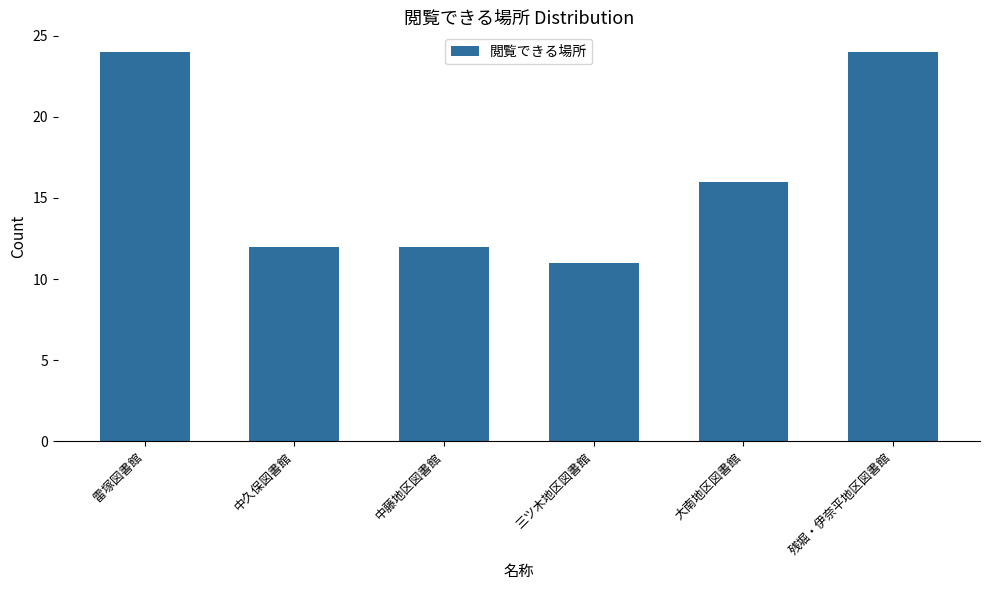

What is the difference between the maximum and second lowest values?

12